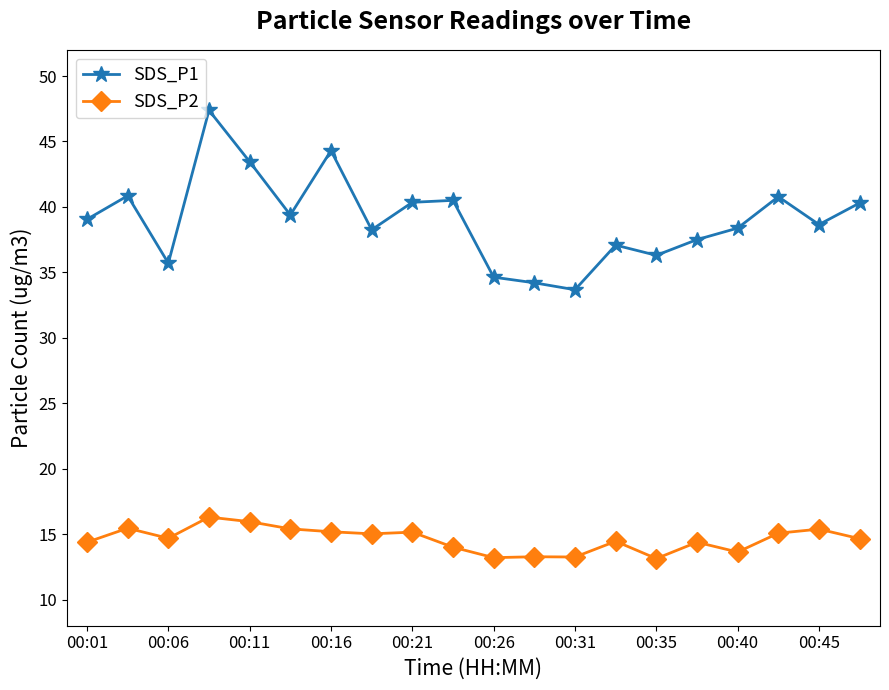

What is the value of the SDS_P1 point at the 2nd from the left?

40.9